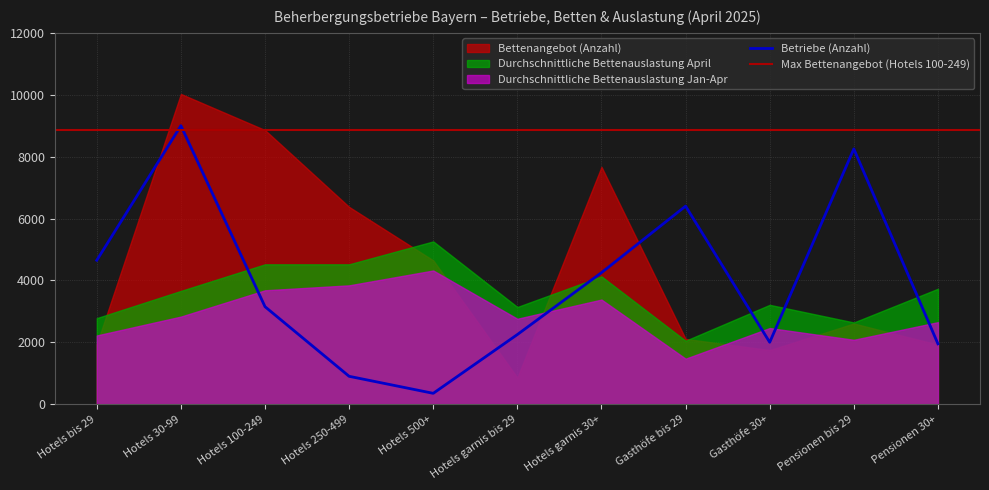

True or false: Betriebe (Anzahl) has a value of 3150 at Hotels 100-249.

True